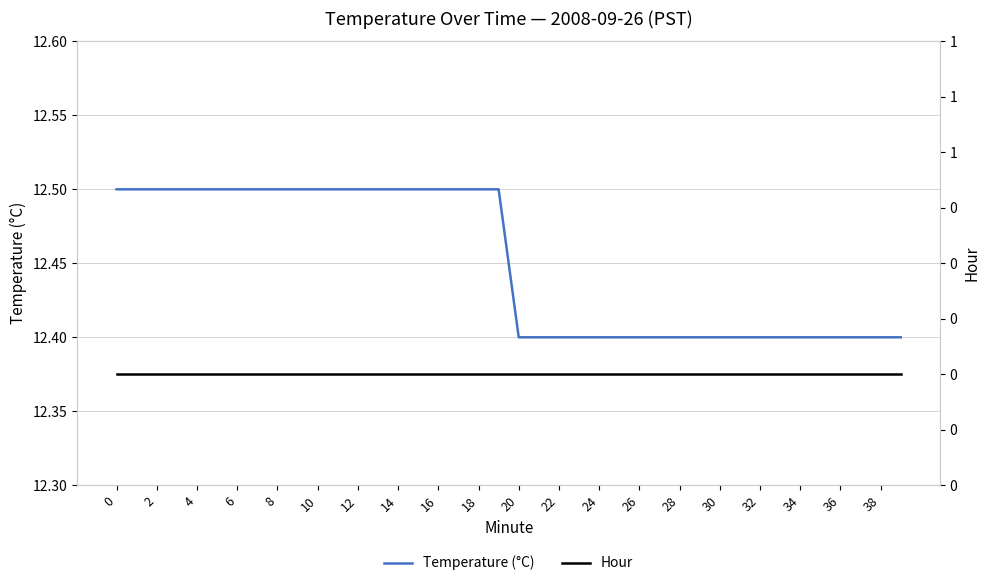

Is this an area chart (filled region under the line)?

No